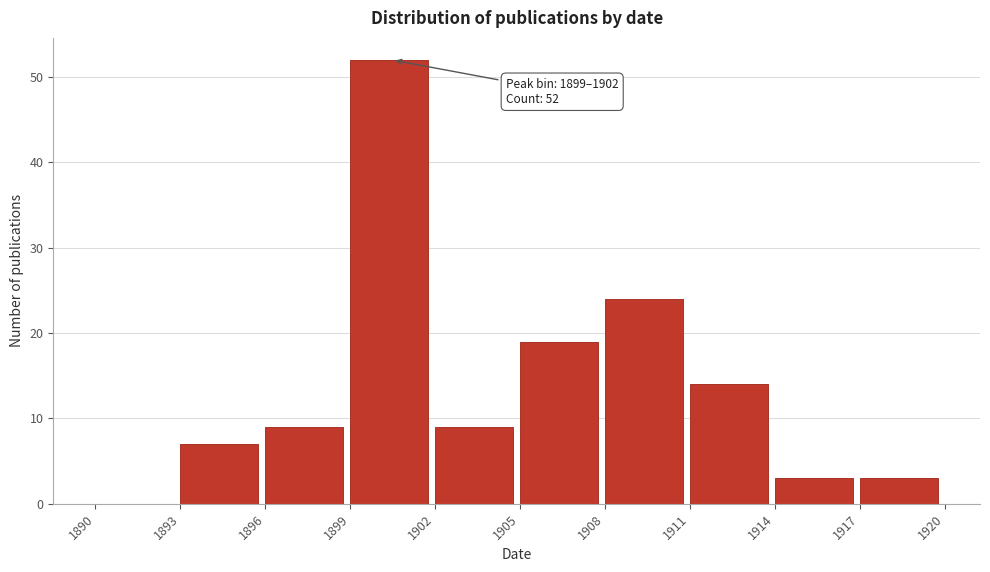

Over which range of the x-axis is the bar tallest?

1899 to 1902